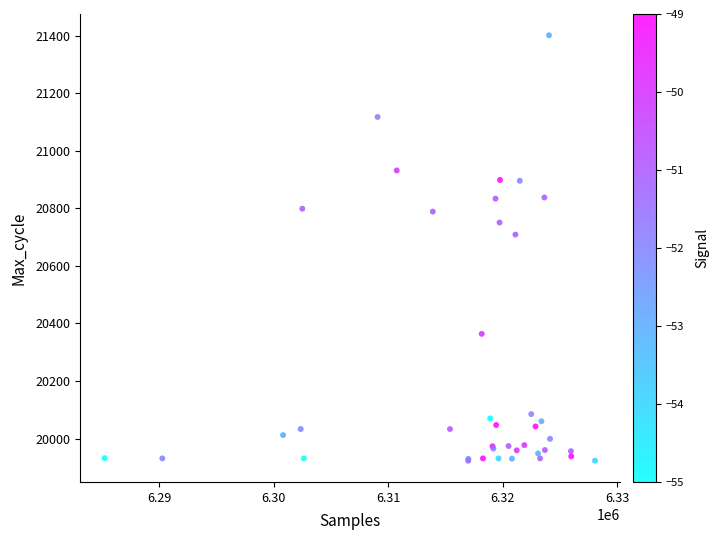

What Y value in the scatter plot is closest to 20662?

20709